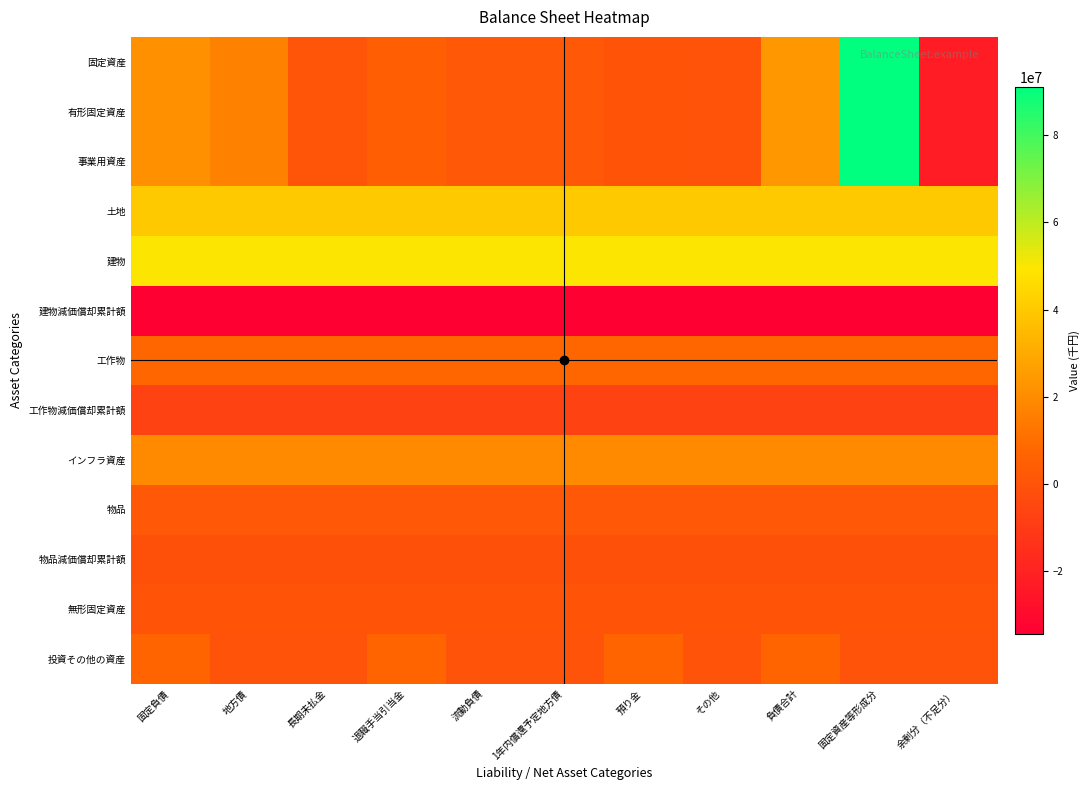

Reading right to left, transcribe all the data shown in this chart.

固定資産: 余剰分（不足分）=-22700903	固定資産等形成分=91072250	負債合計=23749114	その他=4724	預り金=286202	1年内償還予定地方債=1933456	流動負債=1974231	退職手当引当金=4232863	長期未払金=944922	地方債=16597097	固定負債=21774883
有形固定資産: 余剰分（不足分）=-22700903	固定資産等形成分=91072250	負債合計=23749114	その他=4724	預り金=286202	1年内償還予定地方債=1933456	流動負債=1974231	退職手当引当金=4232863	長期未払金=944922	地方債=16597097	固定負債=21774883
事業用資産: 余剰分（不足分）=-22700903	固定資産等形成分=91072250	負債合計=23749114	その他=4724	預り金=286202	1年内償還予定地方債=1933456	流動負債=1974231	退職手当引当金=4232863	長期未払金=944922	地方債=16597097	固定負債=21774883
土地: 余剰分（不足分）=40016304	固定資産等形成分=40016304	負債合計=40016304	その他=40016304	預り金=40016304	1年内償還予定地方債=40016304	流動負債=40016304	退職手当引当金=40016304	長期未払金=40016304	地方債=40016304	固定負債=40016304
建物: 余剰分（不足分）=49832884	固定資産等形成分=49832884	負債合計=49832884	その他=49832884	預り金=49832884	1年内償還予定地方債=49832884	流動負債=49832884	退職手当引当金=49832884	長期未払金=49832884	地方債=49832884	固定負債=49832884
建物減価償却累計額: 余剰分（不足分）=-34284644	固定資産等形成分=-34284644	負債合計=-34284644	その他=-34284644	預り金=-34284644	1年内償還予定地方債=-34284644	流動負債=-34284644	退職手当引当金=-34284644	長期未払金=-34284644	地方債=-34284644	固定負債=-34284644
工作物: 余剰分（不足分）=7797514	固定資産等形成分=7797514	負債合計=7797514	その他=7797514	預り金=7797514	1年内償還予定地方債=7797514	流動負債=7797514	退職手当引当金=7797514	長期未払金=7797514	地方債=7797514	固定負債=7797514
工作物減価償却累計額: 余剰分（不足分）=-6985841	固定資産等形成分=-6985841	負債合計=-6985841	その他=-6985841	預り金=-6985841	1年内償還予定地方債=-6985841	流動負債=-6985841	退職手当引当金=-6985841	長期未払金=-6985841	地方債=-6985841	固定負債=-6985841
インフラ資産: 余剰分（不足分）=19573008	固定資産等形成分=19573008	負債合計=19573008	その他=19573008	預り金=19573008	1年内償還予定地方債=19573008	流動負債=19573008	退職手当引当金=19573008	長期未払金=19573008	地方債=19573008	固定負債=19573008
物品: 余剰分（不足分）=1820064	固定資産等形成分=1820064	負債合計=1820064	その他=1820064	預り金=1820064	1年内償還予定地方債=1820064	流動負債=1820064	退職手当引当金=1820064	長期未払金=1820064	地方債=1820064	固定負債=1820064
物品減価償却累計額: 余剰分（不足分）=-1379372	固定資産等形成分=-1379372	負債合計=-1379372	その他=-1379372	預り金=-1379372	1年内償還予定地方債=-1379372	流動負債=-1379372	退職手当引当金=-1379372	長期未払金=-1379372	地方債=-1379372	固定負債=-1379372
無形固定資産: 余剰分（不足分）=378725	固定資産等形成分=378725	負債合計=378725	その他=378725	預り金=378725	1年内償還予定地方債=378725	流動負債=378725	退職手当引当金=378725	長期未払金=378725	地方債=378725	固定負債=378725
投資その他の資産: 余剰分（不足分）=45000	固定資産等形成分=218598	負債合計=6609980	その他=218598	預り金=6609980	1年内償還予定地方債=45000	流動負債=218598	退職手当引当金=6609980	長期未払金=45000	地方債=218598	固定負債=6609980